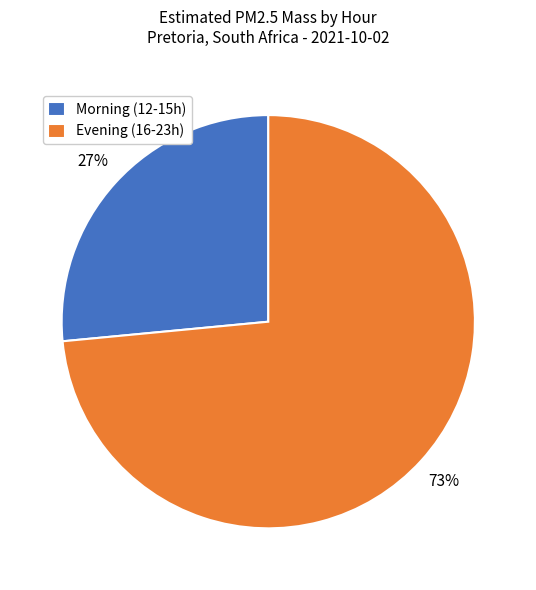

Approximately how many times larger is the value at Morning (12-15h) compared to Evening (16-23h)?

0.4